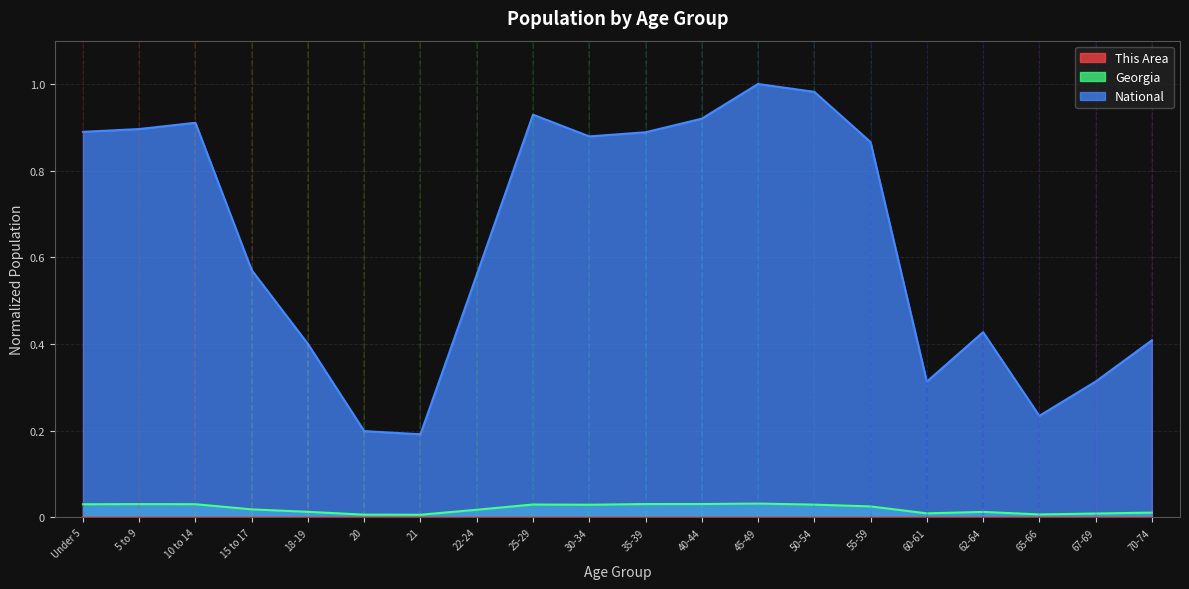

Where is the first local minimum for Georgia?

21